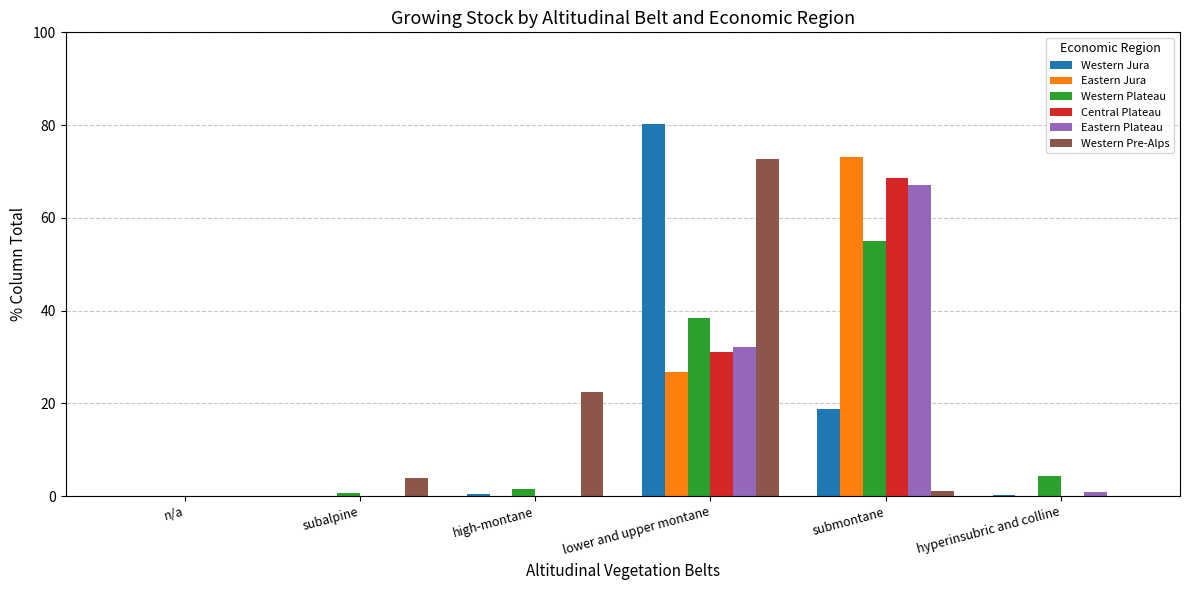

Which series changed the most between lower and upper montane and submontane?

Western Pre-Alps